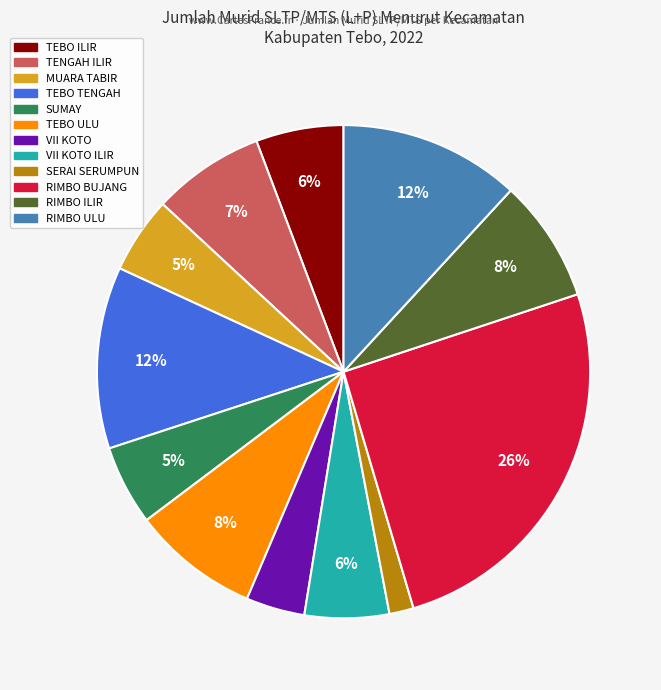

To the nearest percent, what is the difference between the largest and smallest slice percentages?

24%